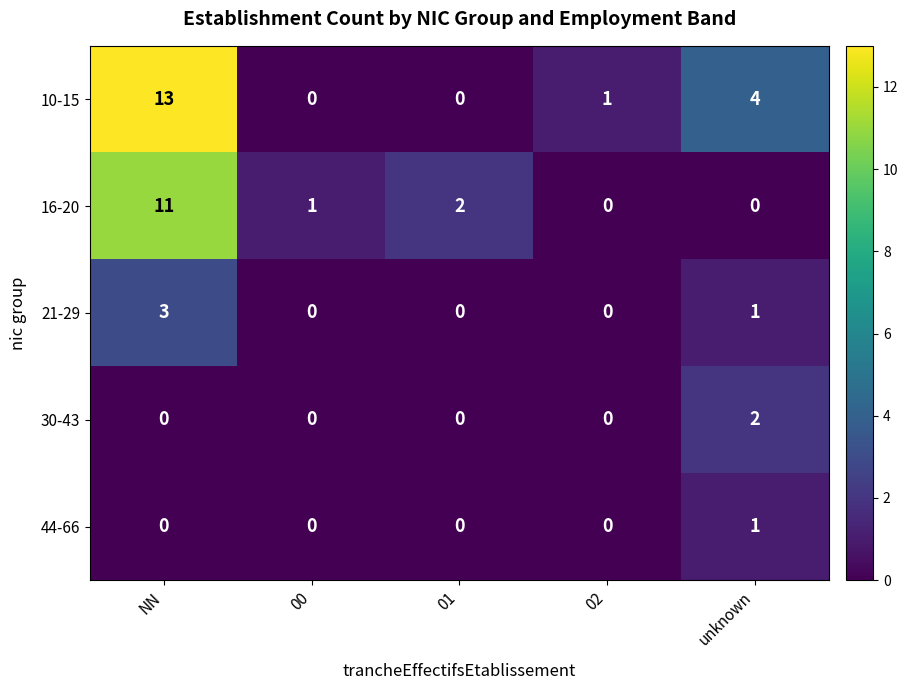

What is the sum of all 16-20 values?

14